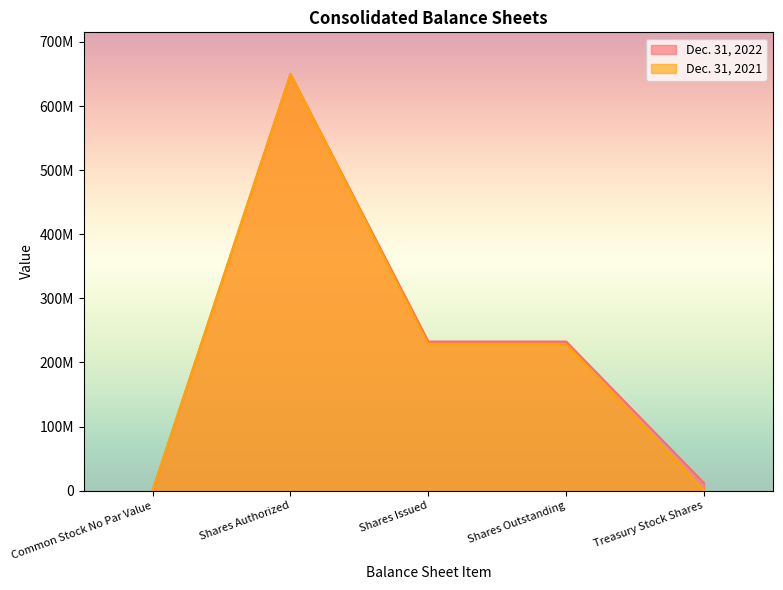

At how many categories does at least one series exceed 591965817?

1